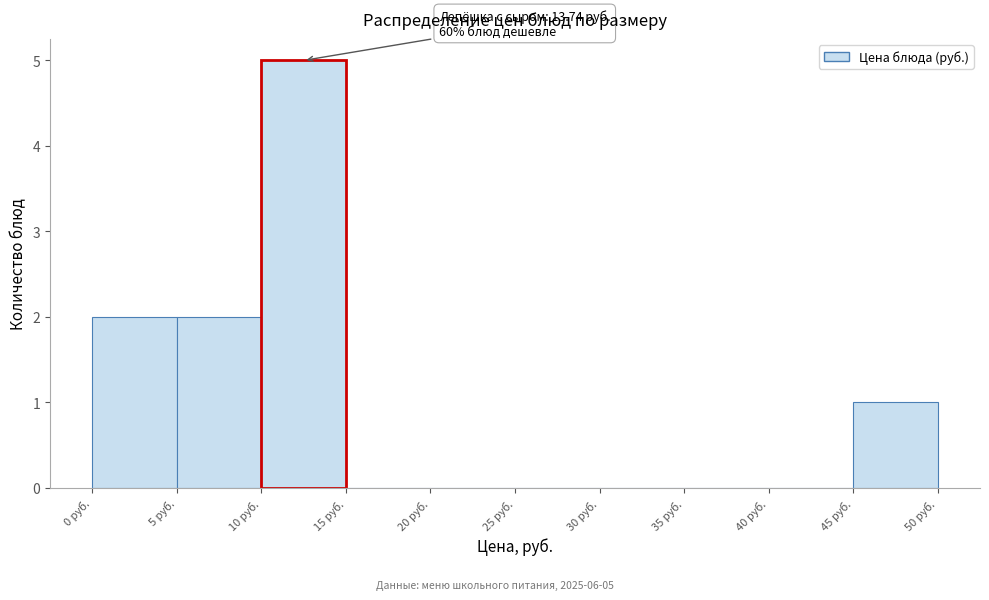

Over which range of the x-axis is the bar tallest?

10 to 15